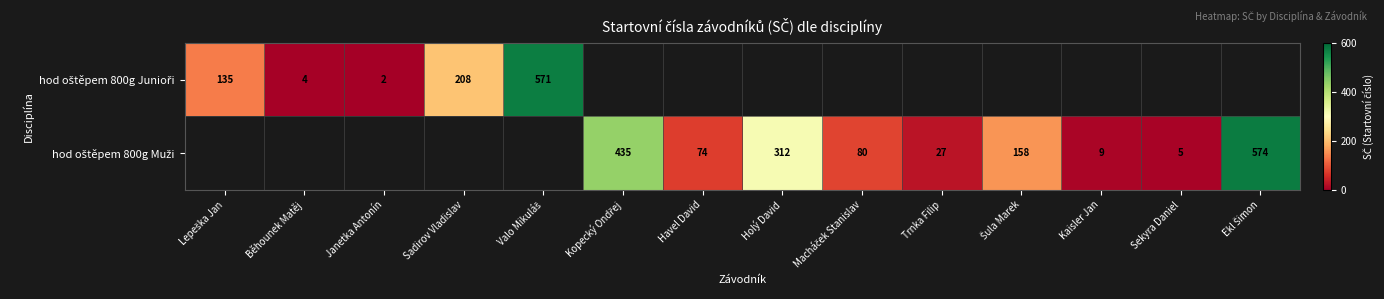

At which label is hod oštěpem 800g Junioři closest to 286?

Sadirov Vladislav